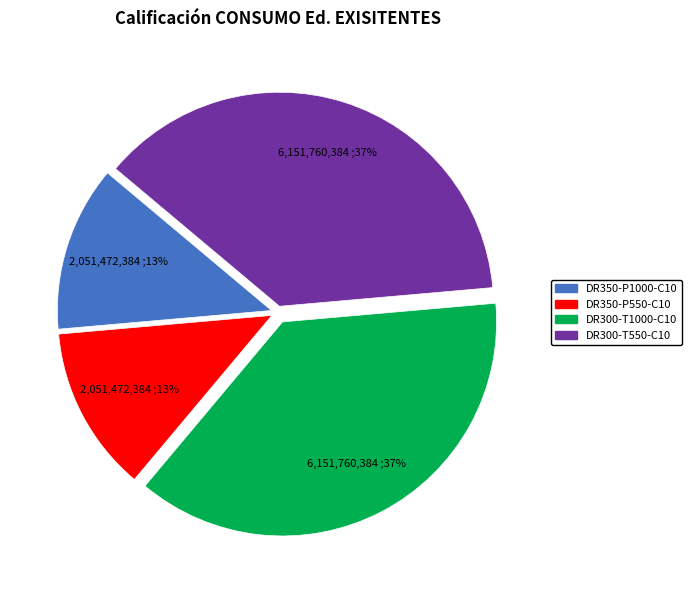

True or false: DR300-T550-C10 accounts for 25% of the total.

False